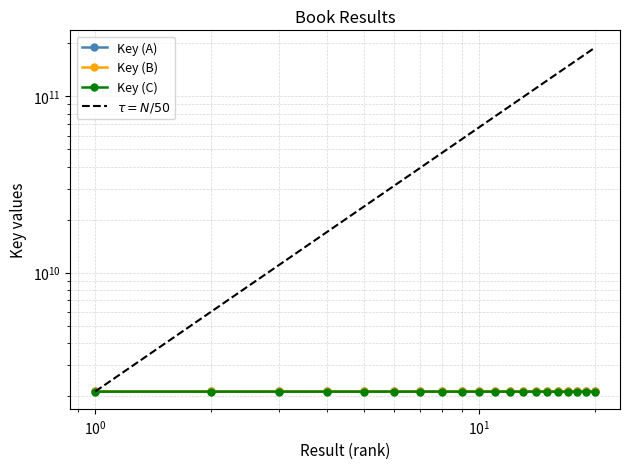

What is the difference between the maximum and minimum values?

60717